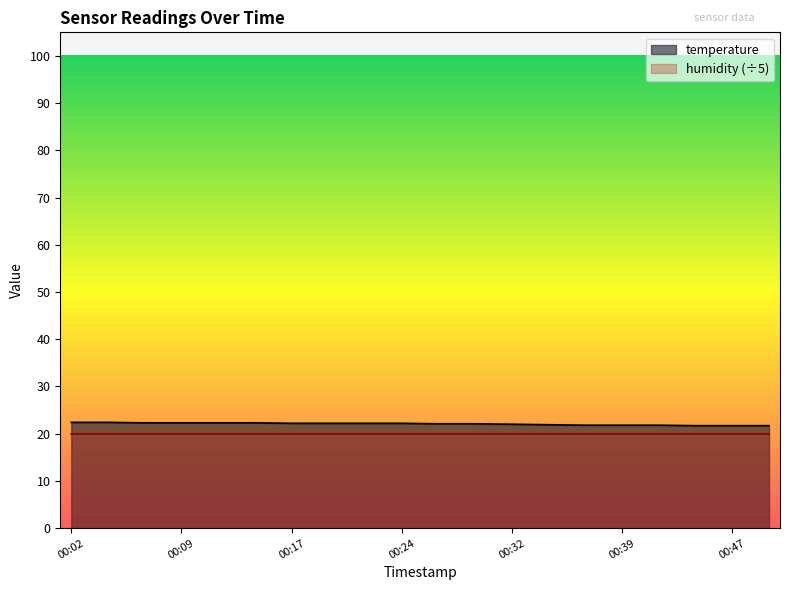

Reading left to right, extract all data points from this chart.

00:02=22.4	00:04=22.4	00:07=22.3	00:09=22.3	00:12=22.3	00:14=22.3	00:17=22.2	00:19=22.2	00:22=22.2	00:24=22.2	00:27=22.1	00:29=22.1	00:32=22.0	00:34=21.9	00:37=21.8	00:39=21.8	00:42=21.8	00:44=21.7	00:47=21.7	00:49=21.7